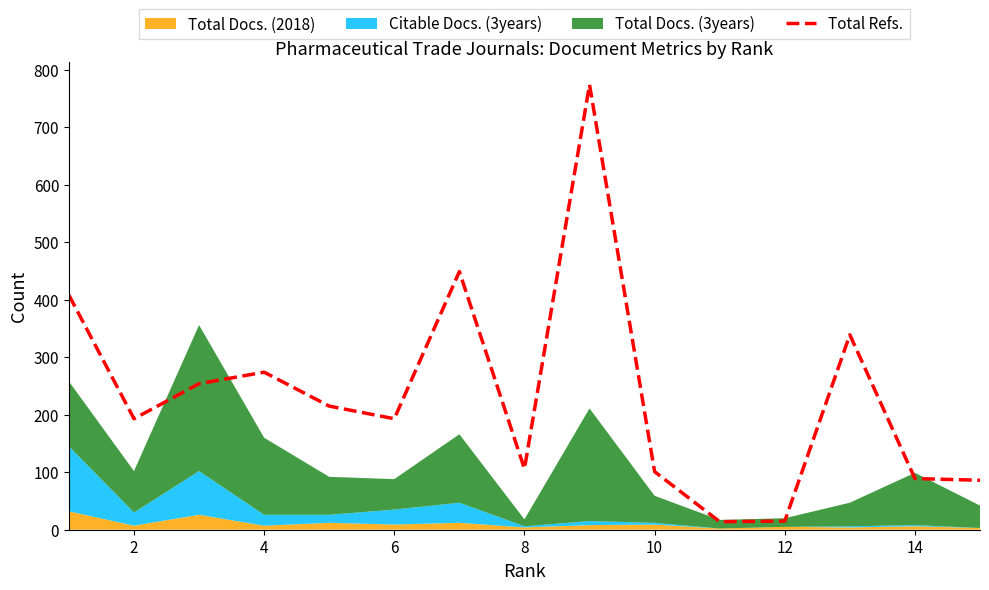

Read the value at 2, to the nearest 10.

190